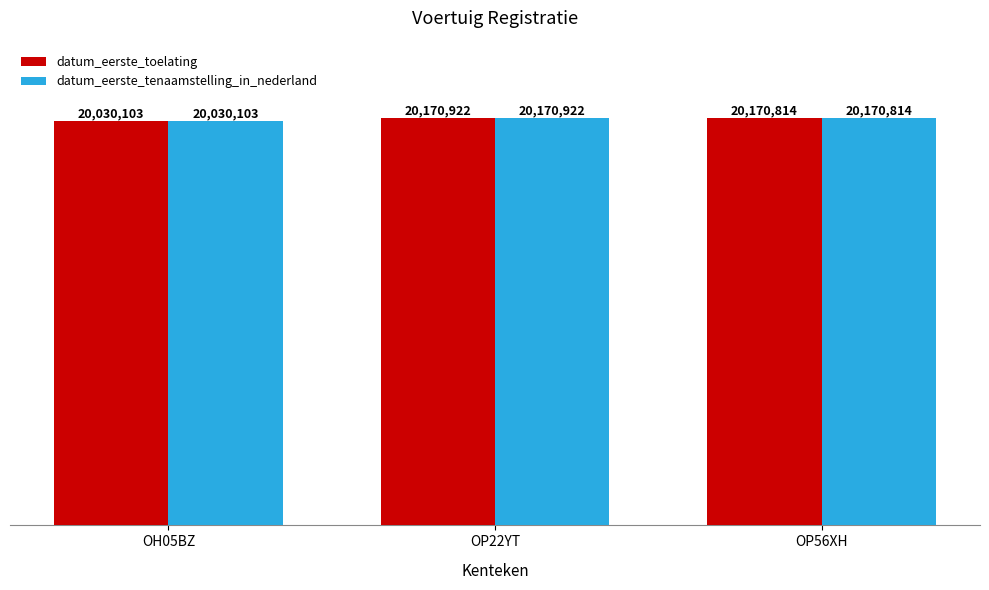

Between OP22YT and OP56XH, which is larger?

OP22YT